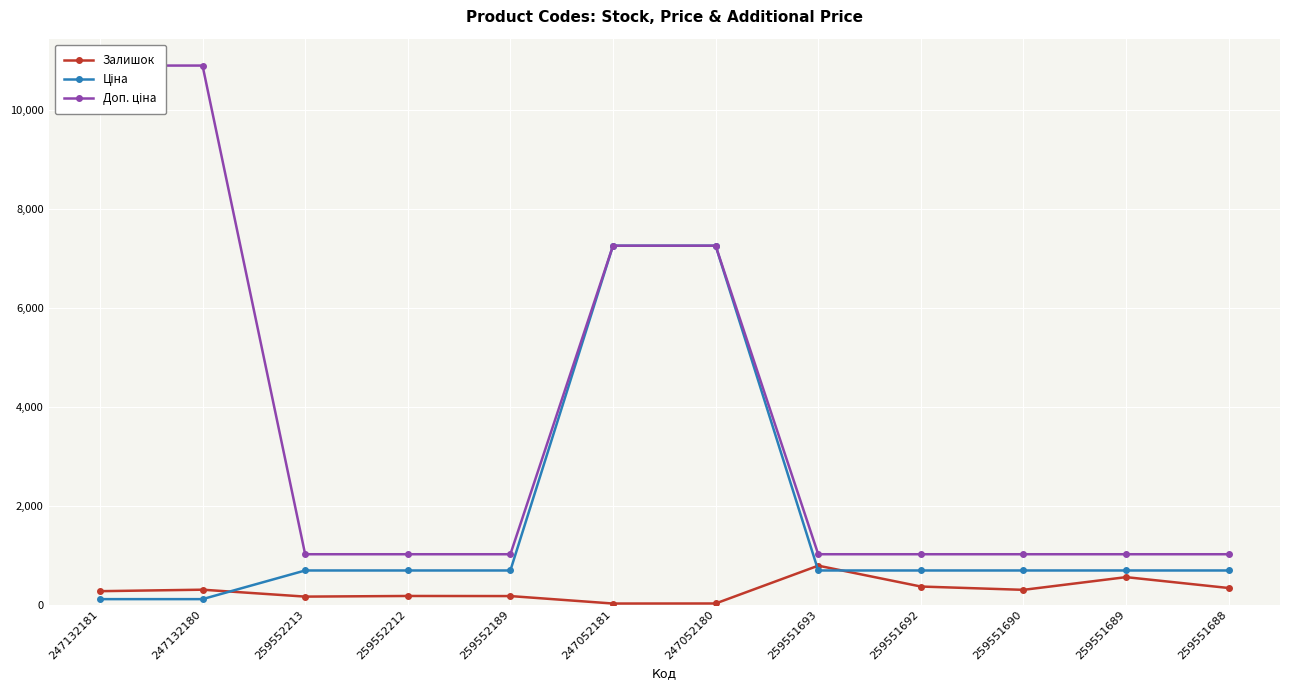

At which label does Ціна reach its peak?

247052181